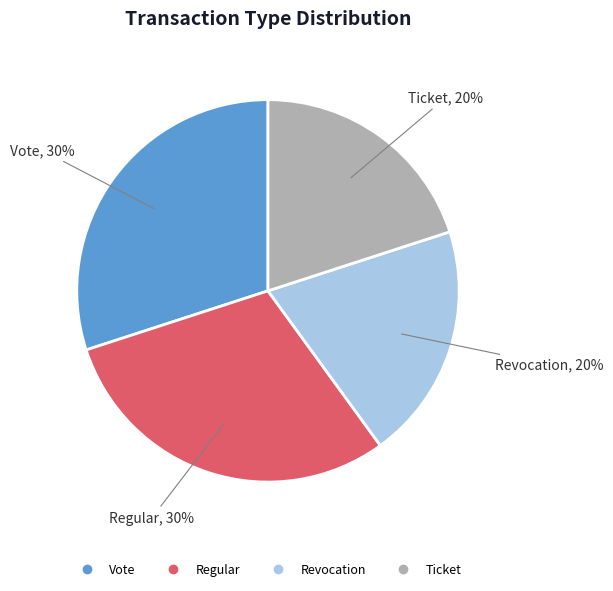

Do Ticket and Revocation together represent more than half of the pie?

No